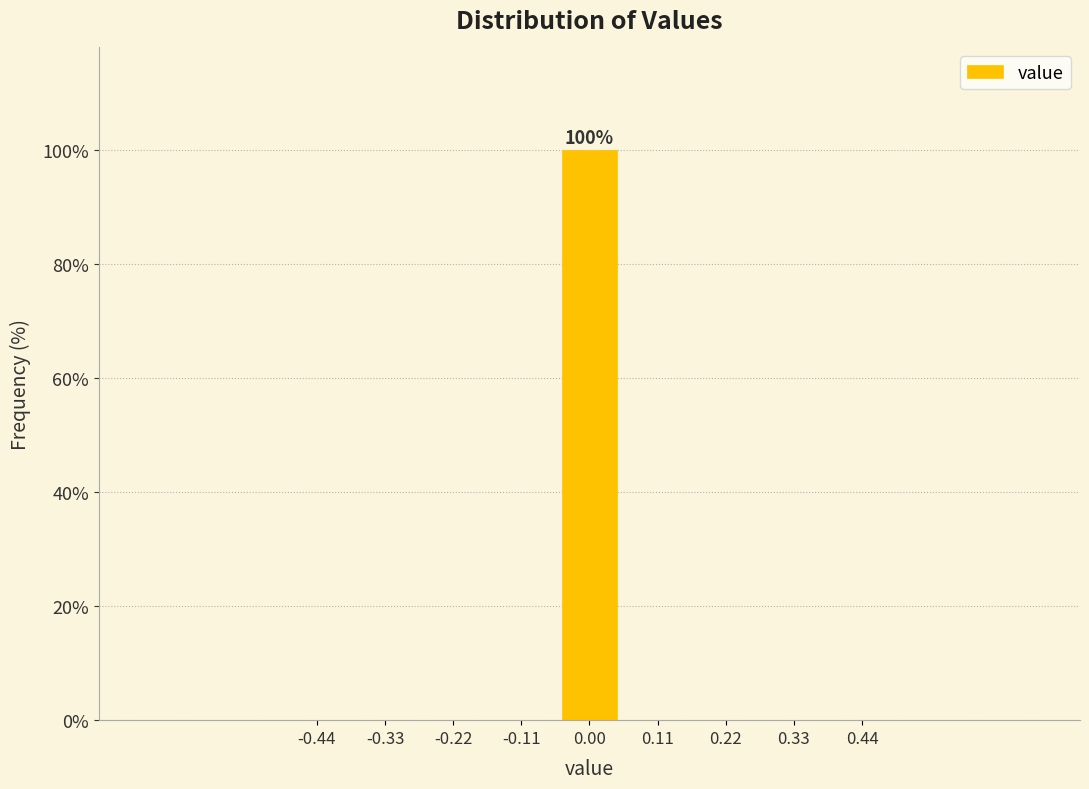

Over which range of the x-axis is the bar tallest?

-0.06 to 0.06